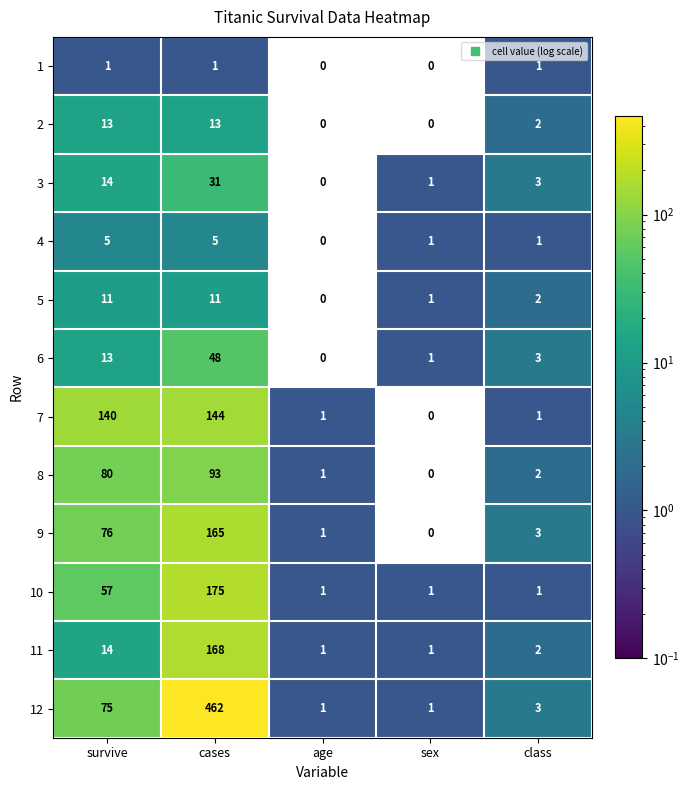

How many series are shown in this chart?

12